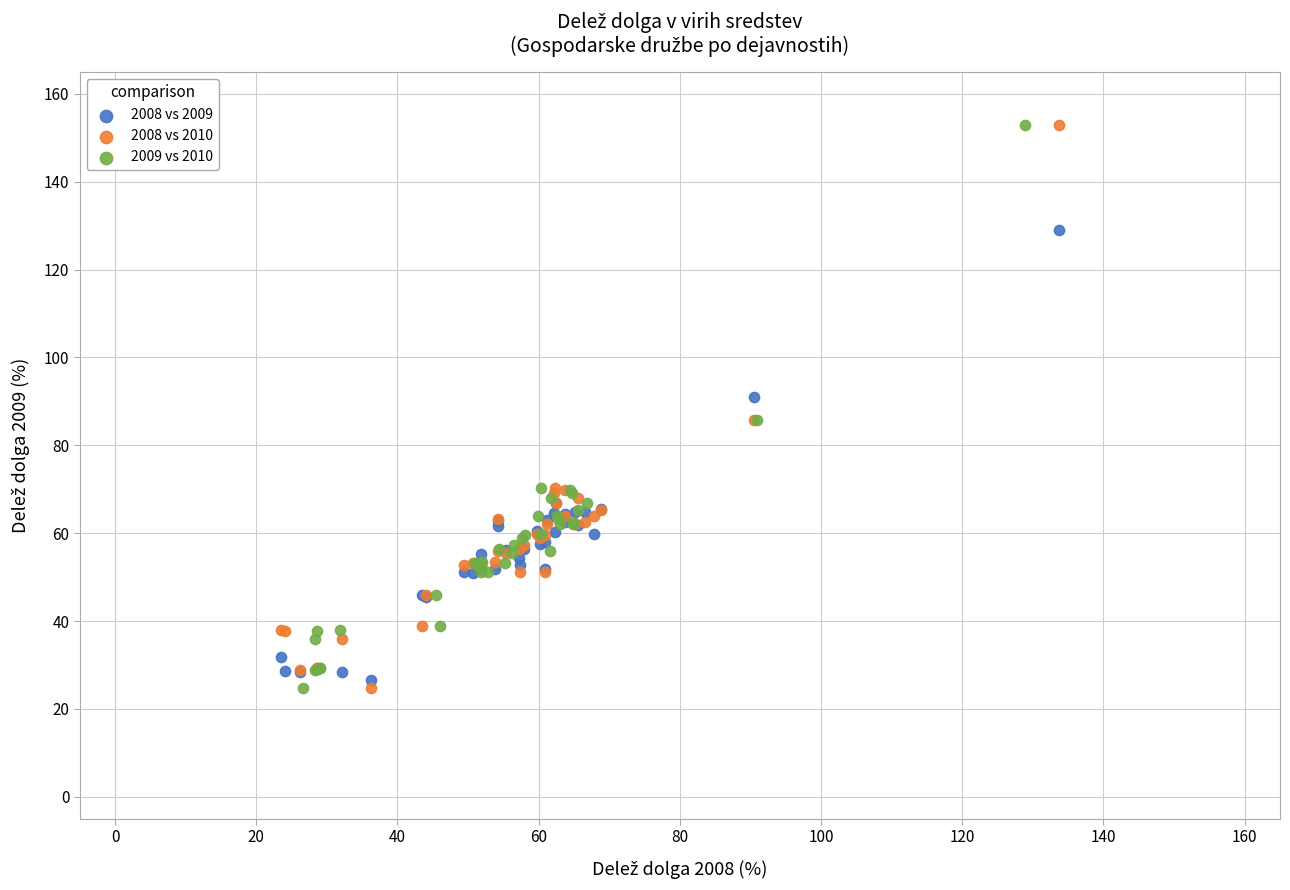

What are all the series names shown in the legend?

2008 vs 2009, 2008 vs 2010, 2009 vs 2010